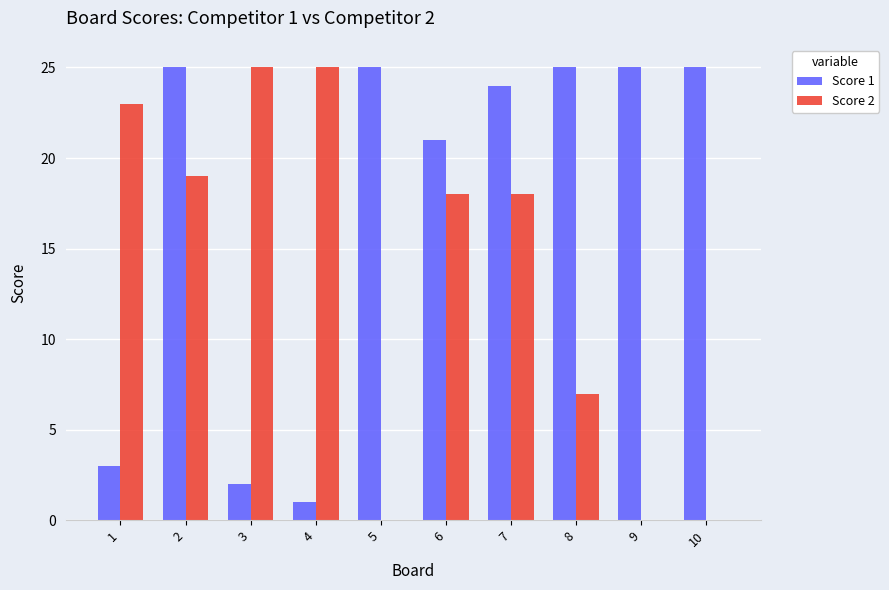

True or false: Score 2 has a value of 19 at 2.

True